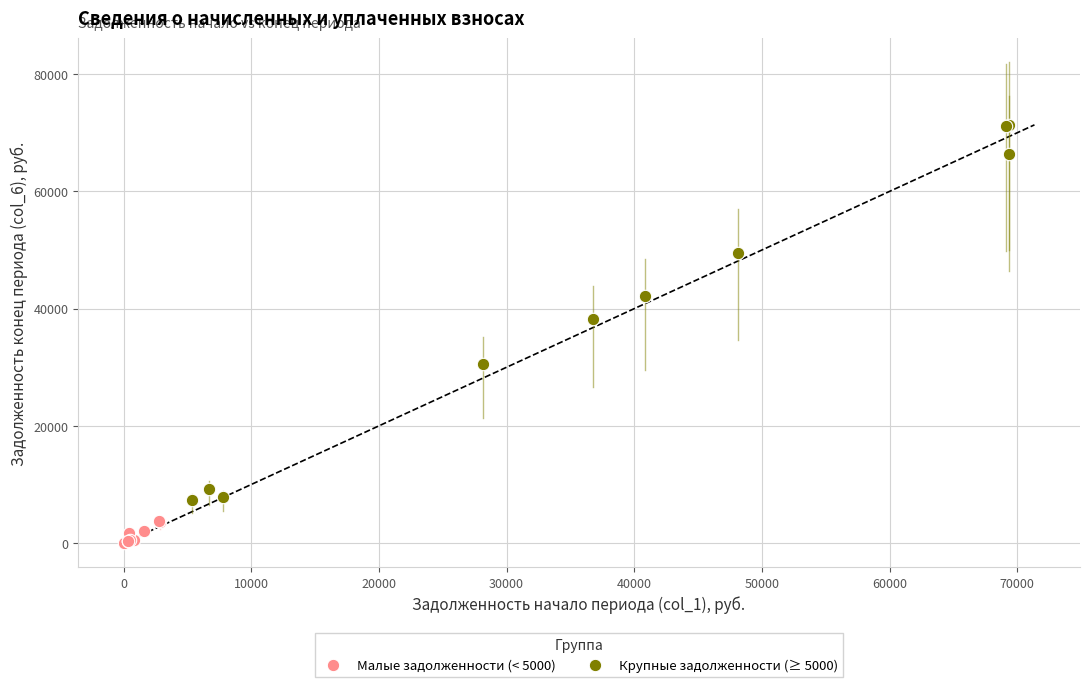

Which series reaches the minimum Y coordinate?

Малые задолженности (< 5000)